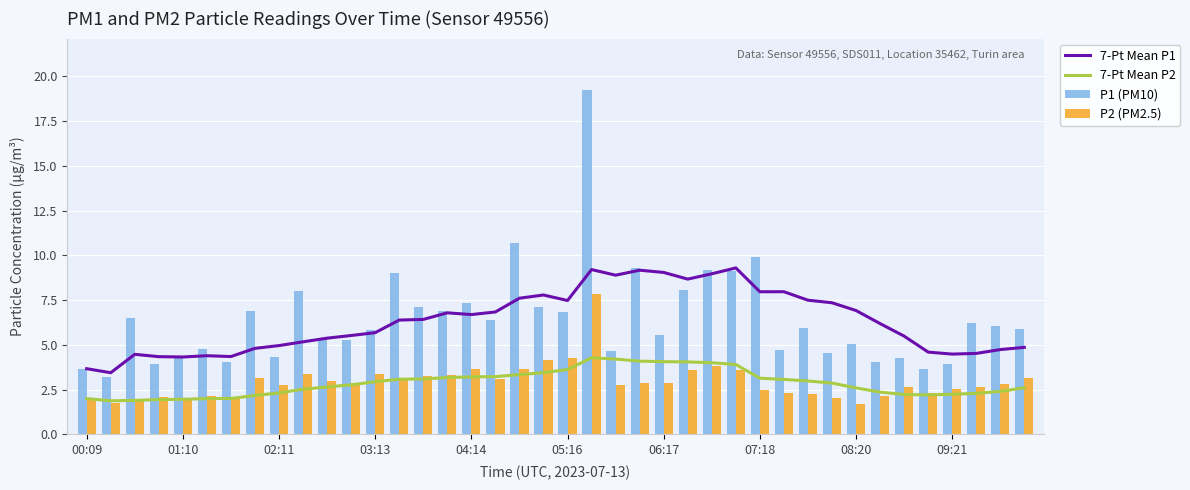

What is the difference between the maximum and minimum values in the P1 (PM10) series?

16.0